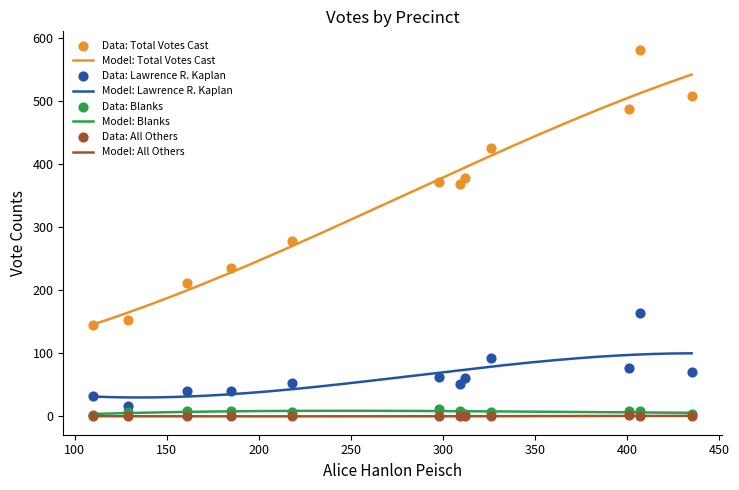

Is the value of Lawrence R. Kaplan at Wellesley-G greater than the value of Total Votes Cast at Weston-2?

No